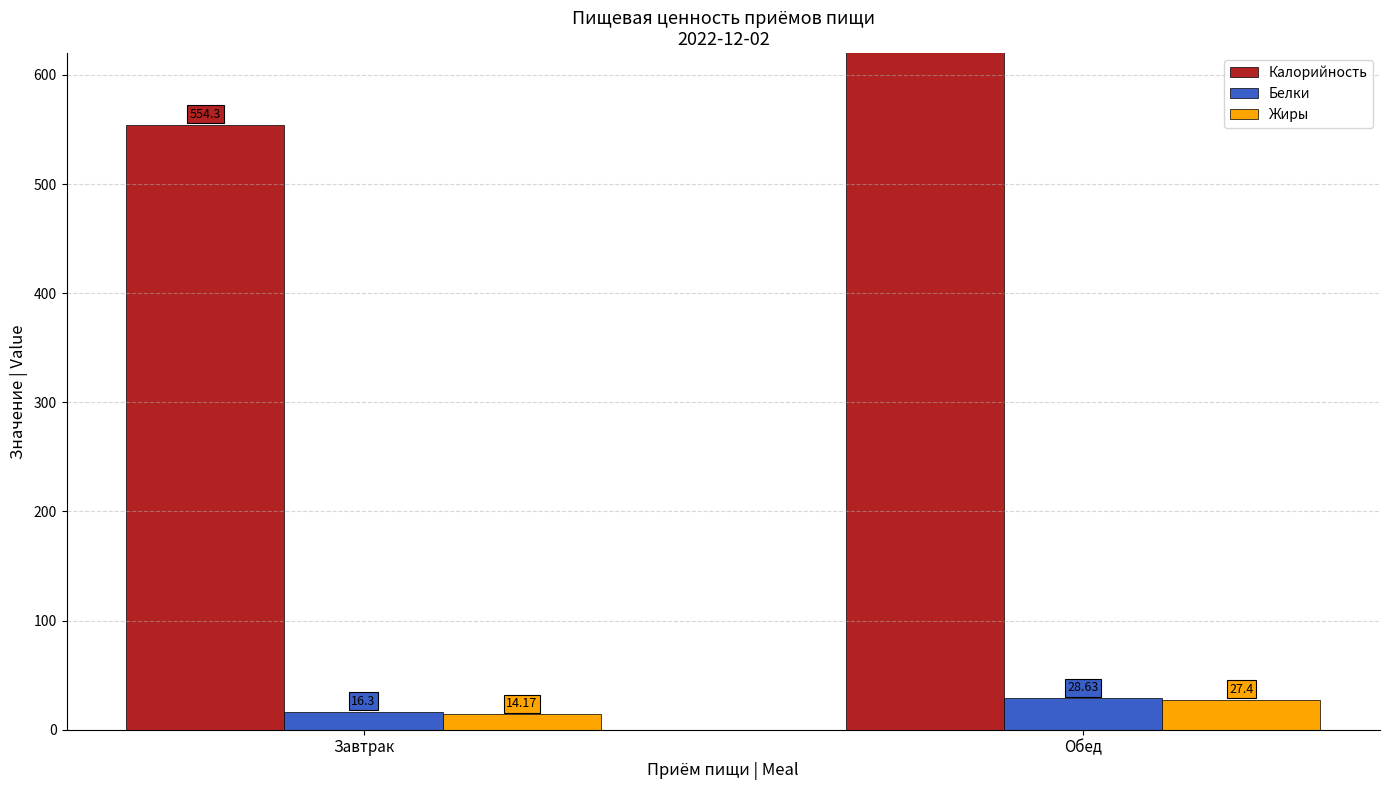

Reading right to left, what are all the values shown in this chart?

Калорийность: Обед=758.9	Завтрак=554.3
Белки: Обед=28.6	Завтрак=16.3
Жиры: Обед=27.4	Завтрак=14.2